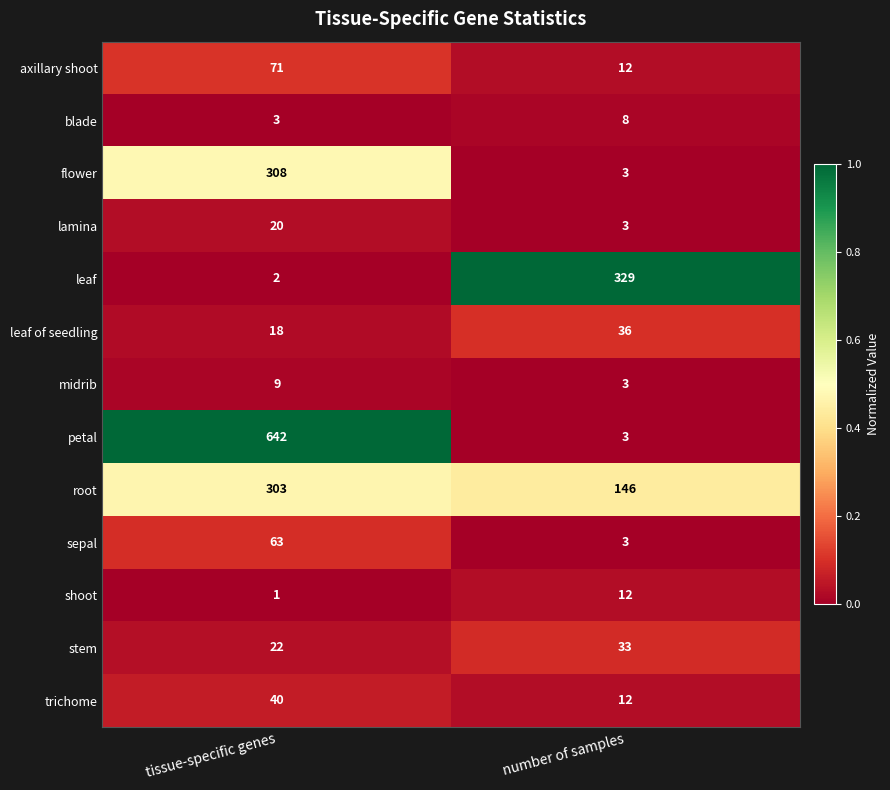

Which series changed the most between tissue-specific genes and number of samples?

petal